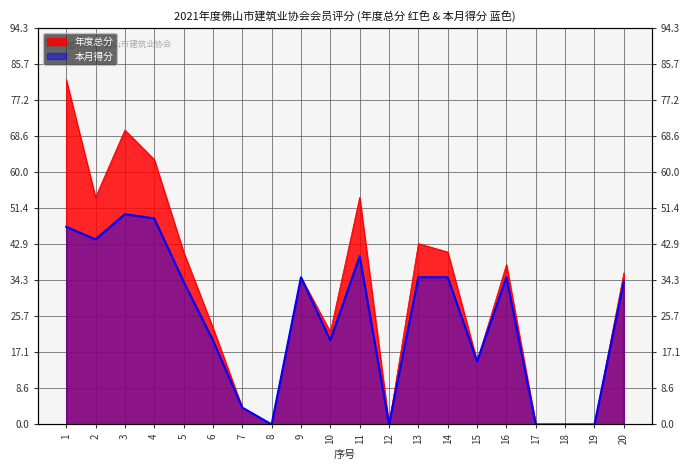

How many interior local valleys does the 本月得分 series have?

5